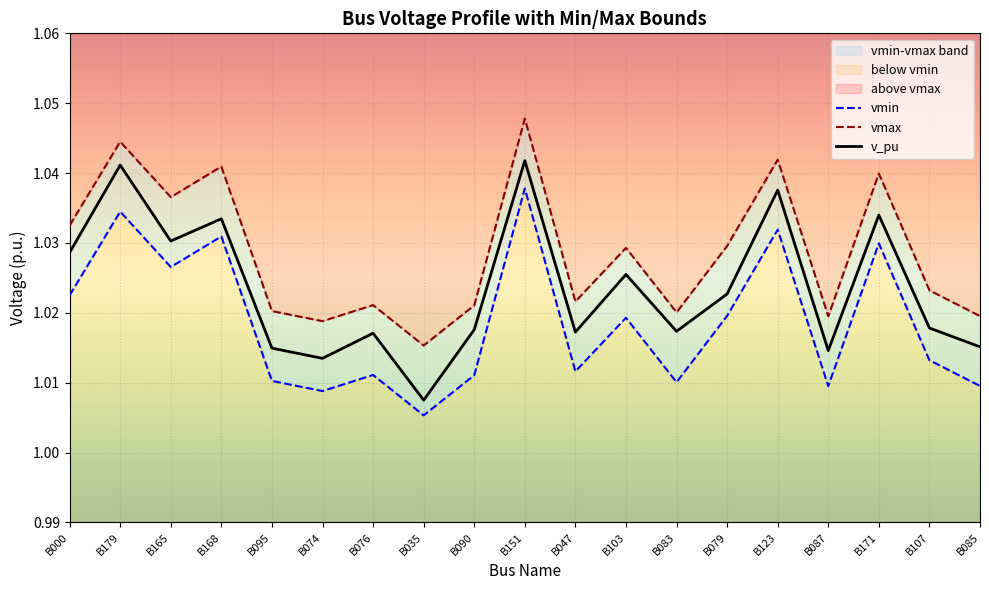

What is the minimum value shown in the chart?

1.0